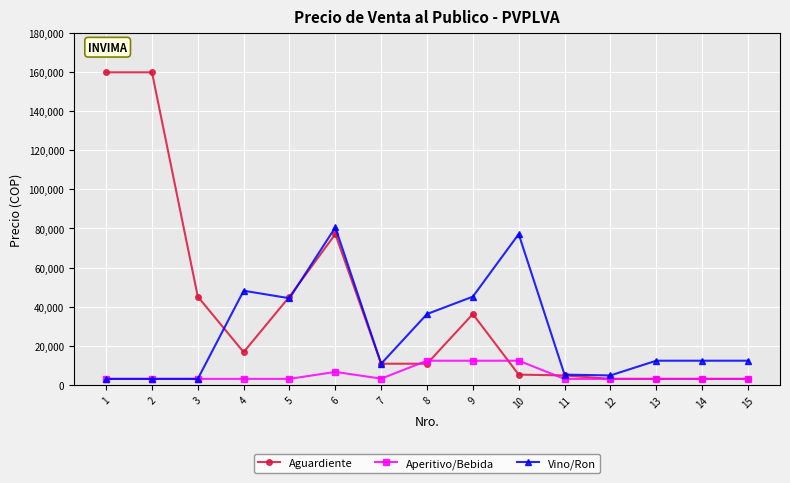

What is the difference between the maximum and minimum values in the Vino/Ron series?

77537